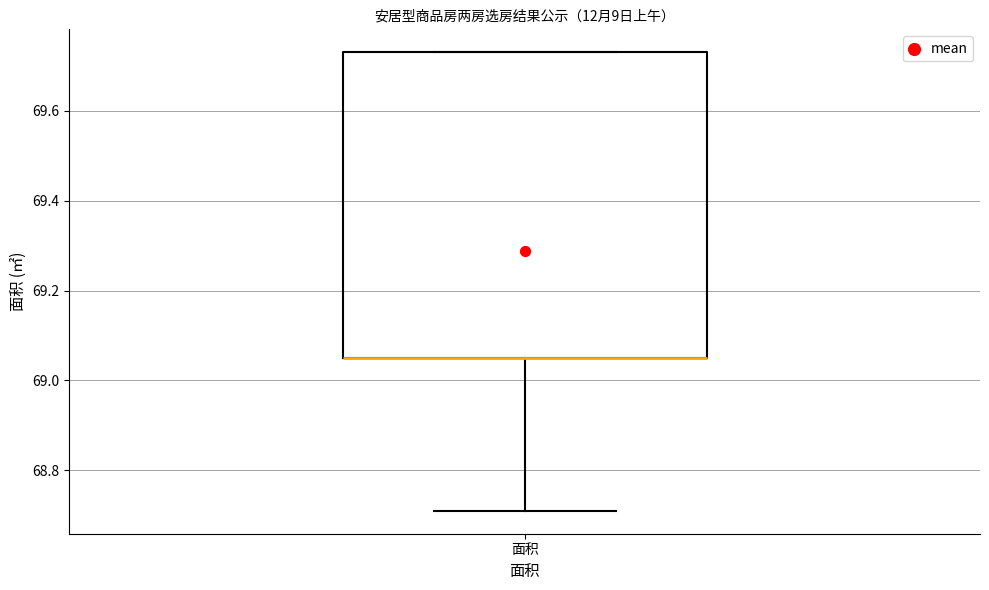

Read this box plot against the y-axis: the position of the median line, the range covered by the box, and the ends of both whiskers. The values are not printed on the chart, so give them approximately, as read against the axis.

median 69.06 (drawn on the box's lower edge), box 69.06 to 69.74, whiskers 68.72 to 69.74